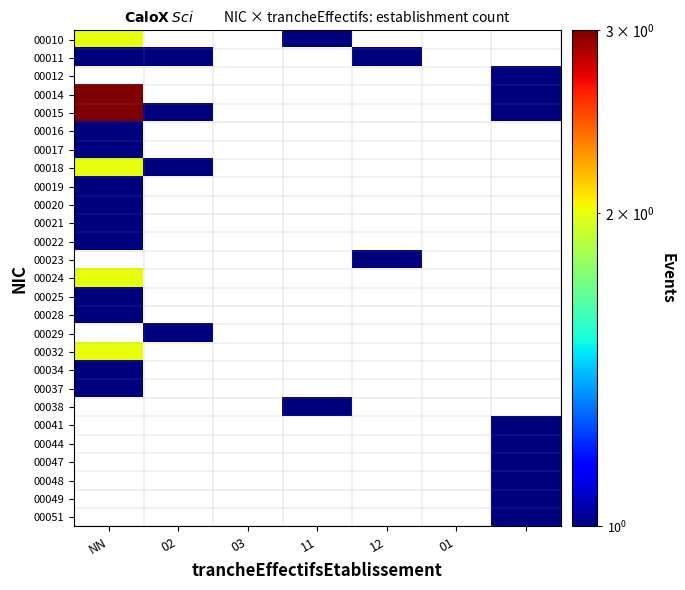

List the series in order of their peak value, lowest first.

00016, 00017, 00011, 00012, 00019, 00020, 00021, 00022, 00025, 00028, 00014, 00015, 00010, 00018, 00023, 00024, 00029, 00034, 00037, 00032, 00038, 00041, 00044, 00047, 00048, 00049, 00051